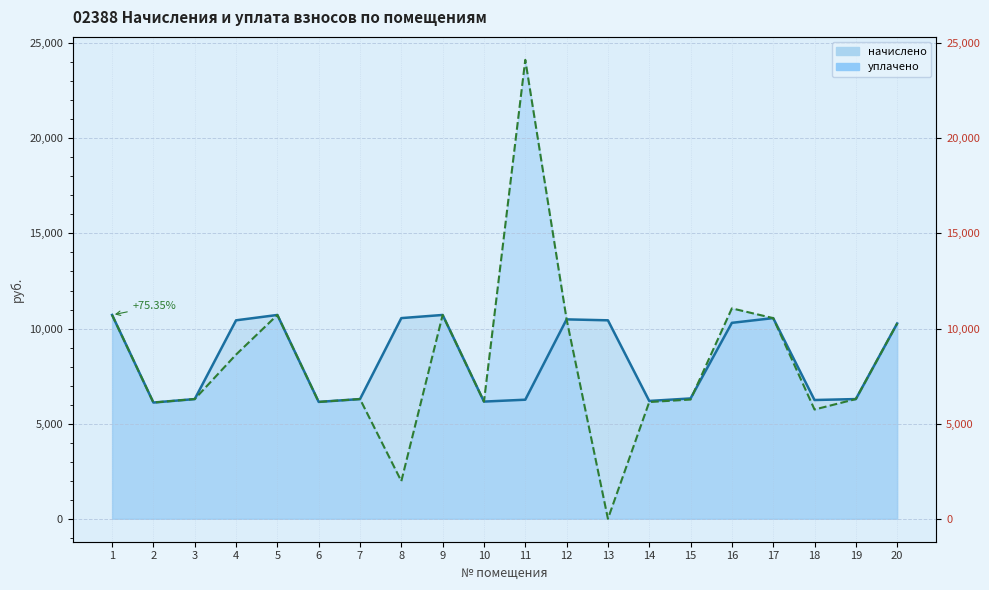

Is it true that уплачено equals 6144.0 at 6?

True